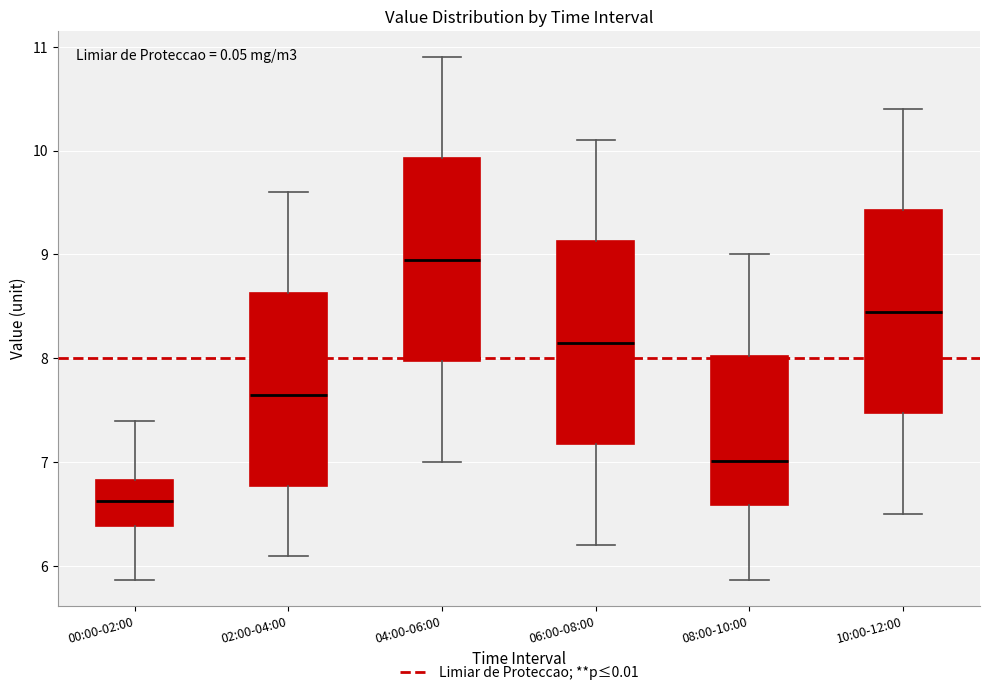

Reading left to right, transcribe this box plot: for each box, give where its median line is, the range the box spans, and where its two whiskers end, as read against the y-axis. The values are not printed on the chart, so give them approximately, as read against the axis.

00:00-02:00: median 6.6, box 6.4 to 6.8, whiskers 5.9 to 7.4
02:00-04:00: median 7.7, box 6.8 to 8.6, whiskers 6.1 to 9.6
04:00-06:00: median 9.0, box 8.0 to 9.9, whiskers 7.0 to 10.9
06:00-08:00: median 8.2, box 7.2 to 9.1, whiskers 6.2 to 10.1
08:00-10:00: median 7.0, box 6.6 to 8.0, whiskers 5.9 to 9.0
10:00-12:00: median 8.5, box 7.5 to 9.4, whiskers 6.5 to 10.4